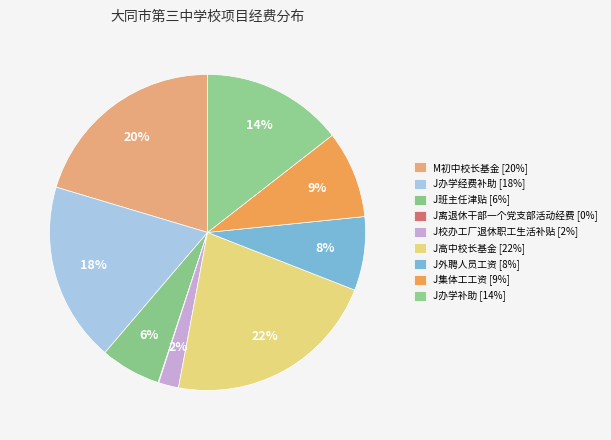

Which slice is the largest?

J高中校长基金